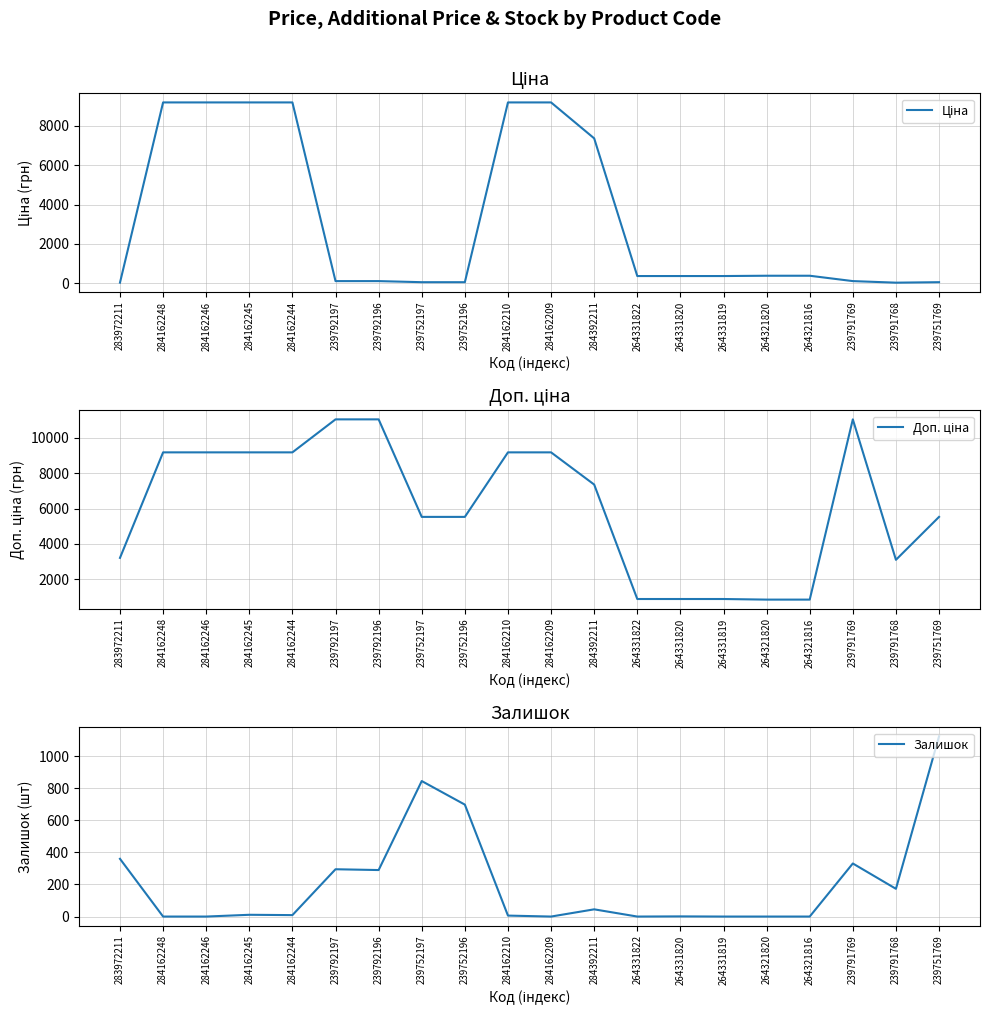

Reading left to right, transcribe all the data shown in this chart.

Ціна: 32.0	9185.1	9185.1	9185.1	9185.1	110.5	110.5	55.3	55.3	9185.1	9185.1	7360.2	367.6	367.6	367.6	382.9	382.9	110.5	30.9	55.3
Доп. ціна: 3205.0	9185.1	9185.1	9185.1	9185.1	11055.0	11055.0	5528.0	5528.0	9185.1	9185.1	7360.2	874.0	874.0	874.0	840.0	840.0	11055.0	3095.0	5528.0
Залишок: 360.0	0.0	0.0	11.0	9.0	295.0	290.0	845.0	698.0	6.0	0.0	45.0	0.0	1.0	0.0	0.0	0.0	331.0	173.0	1124.0